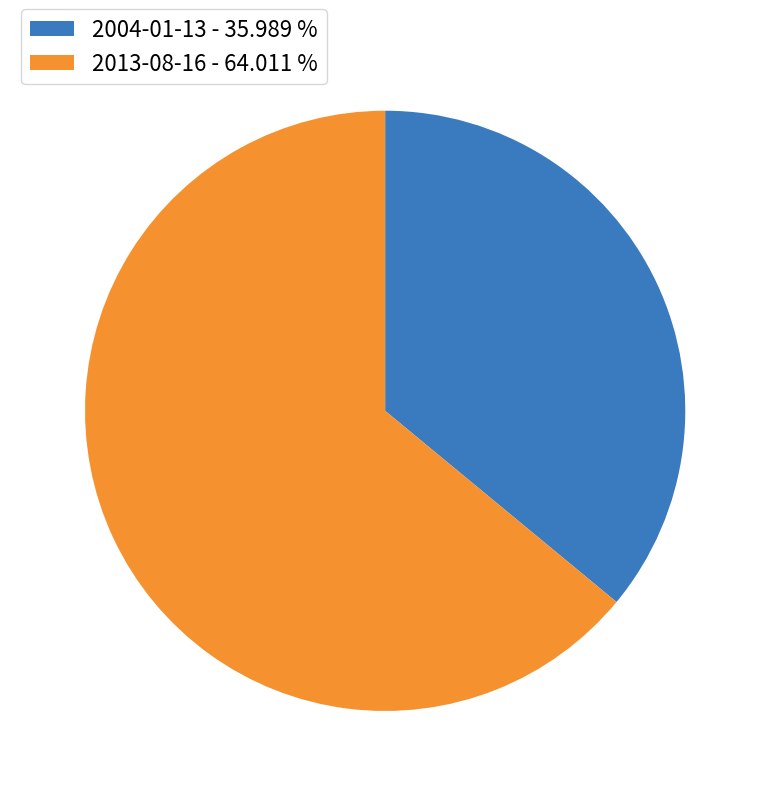

Which slice is the largest?

2013-08-16